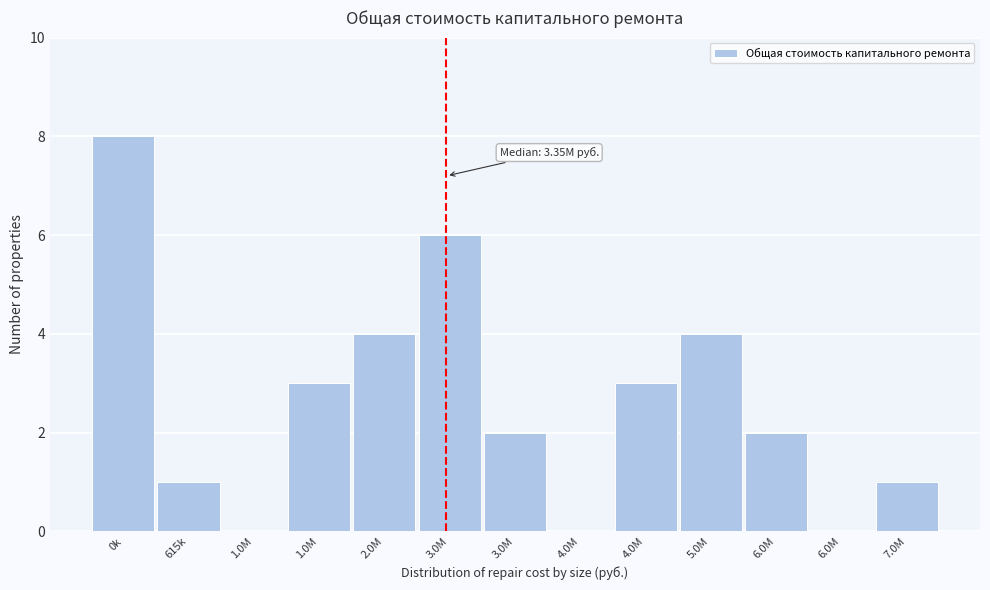

How many series are shown in this chart?

1